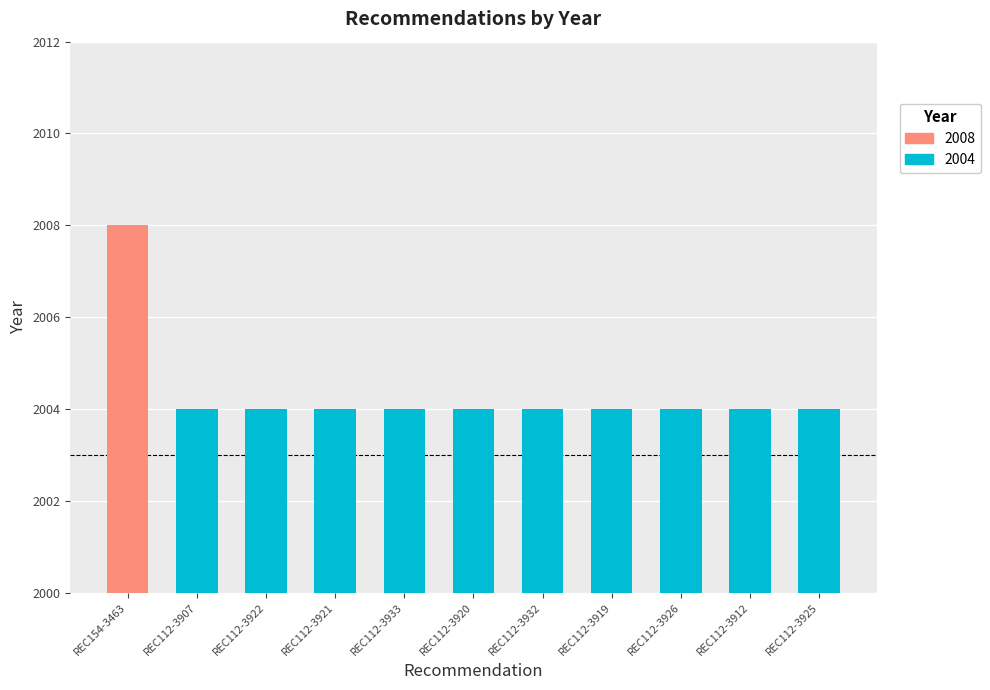

At which category does the chart reach its minimum across all series?

REC112-3907